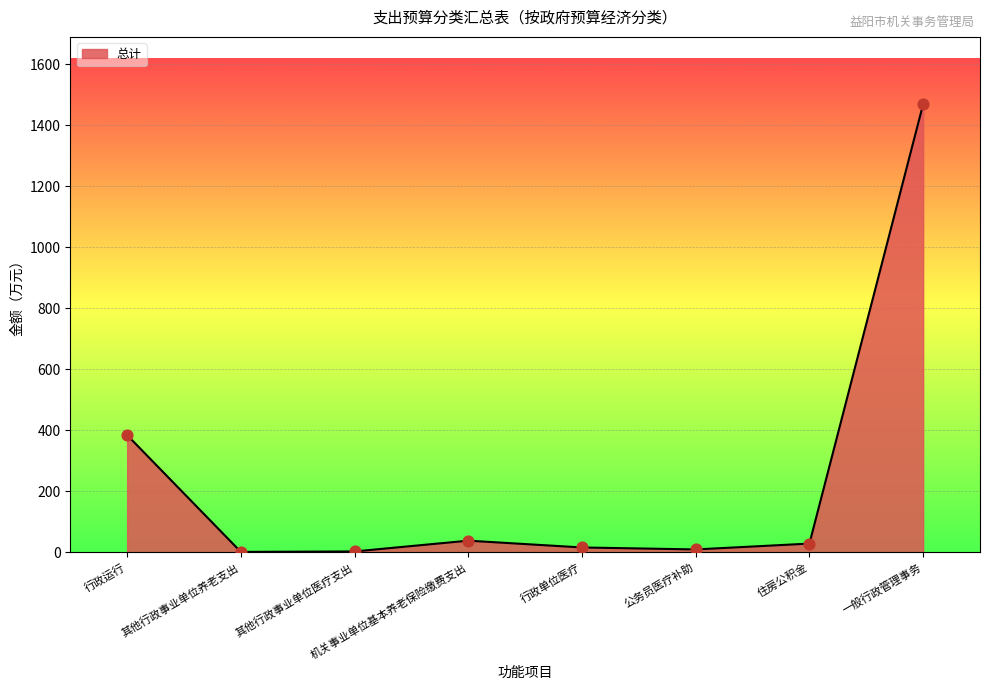

Which has a higher value, 行政单位医疗 or 一般行政管理事务?

一般行政管理事务